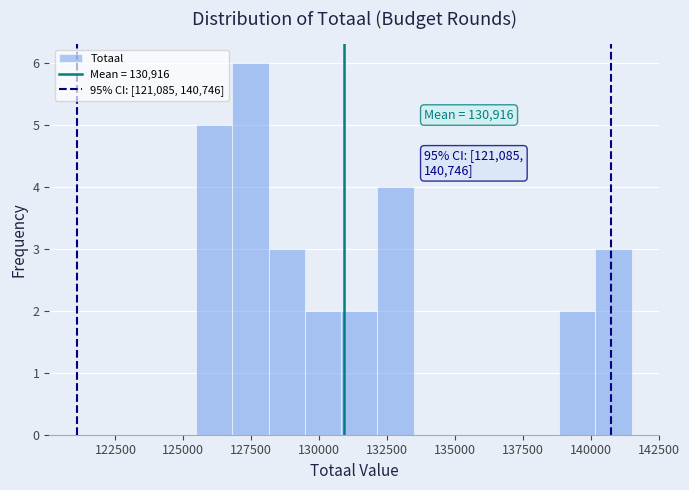

Around what value on the x-axis is the tallest bar? Give the approximate position of its centre, as read against the axis.

127500